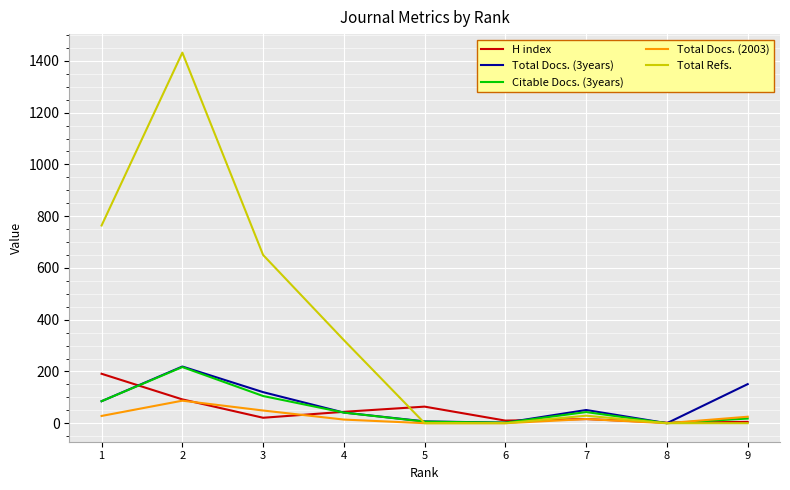

Is the value of Total Docs. (3years) at 4 greater than the value of Total Docs. (2003) at 6?

Yes